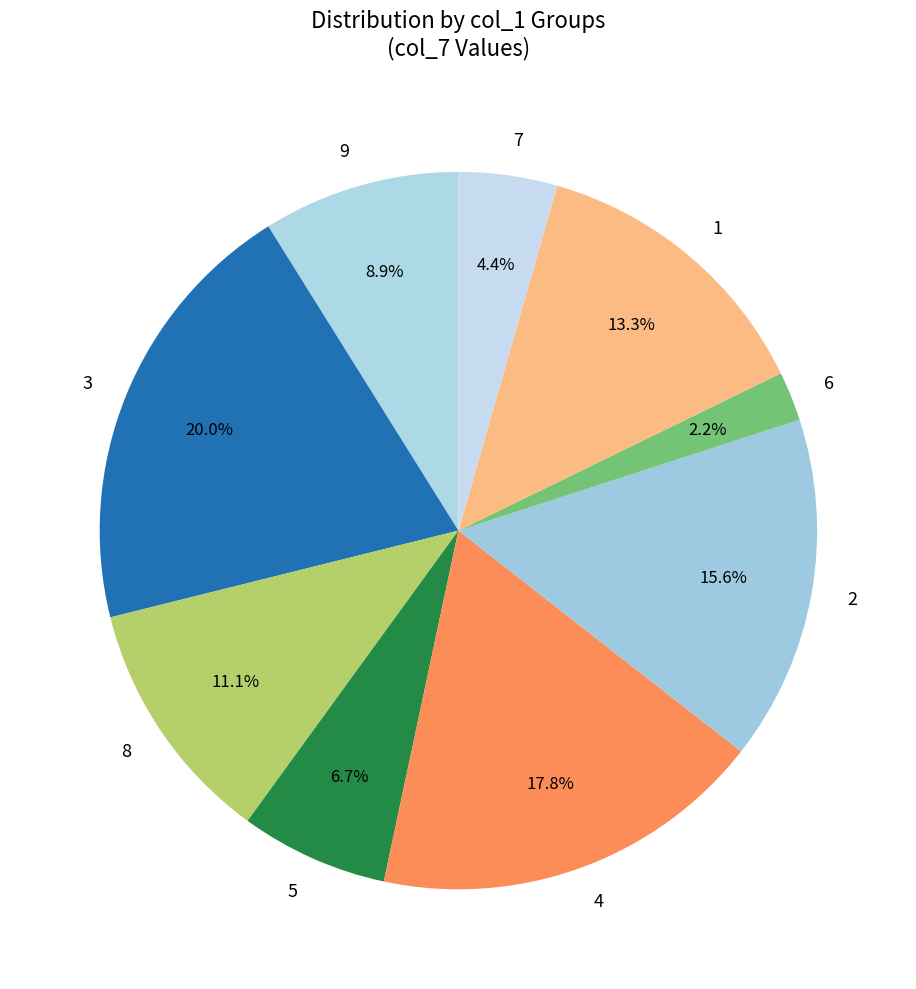

Is it true that 1 is 25% of the pie?

False